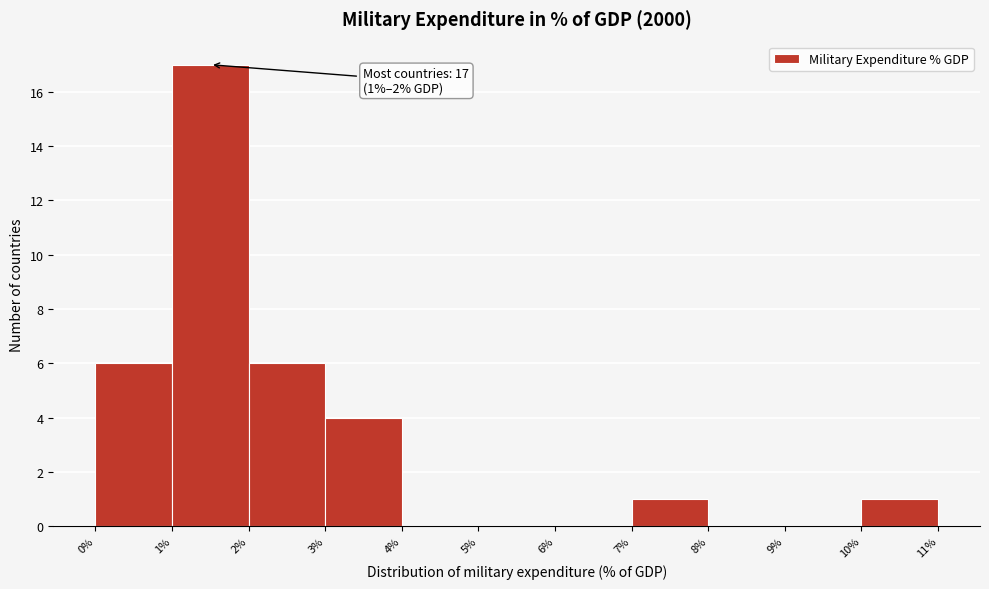

Over which range of the x-axis is the bar tallest?

1% to 2%